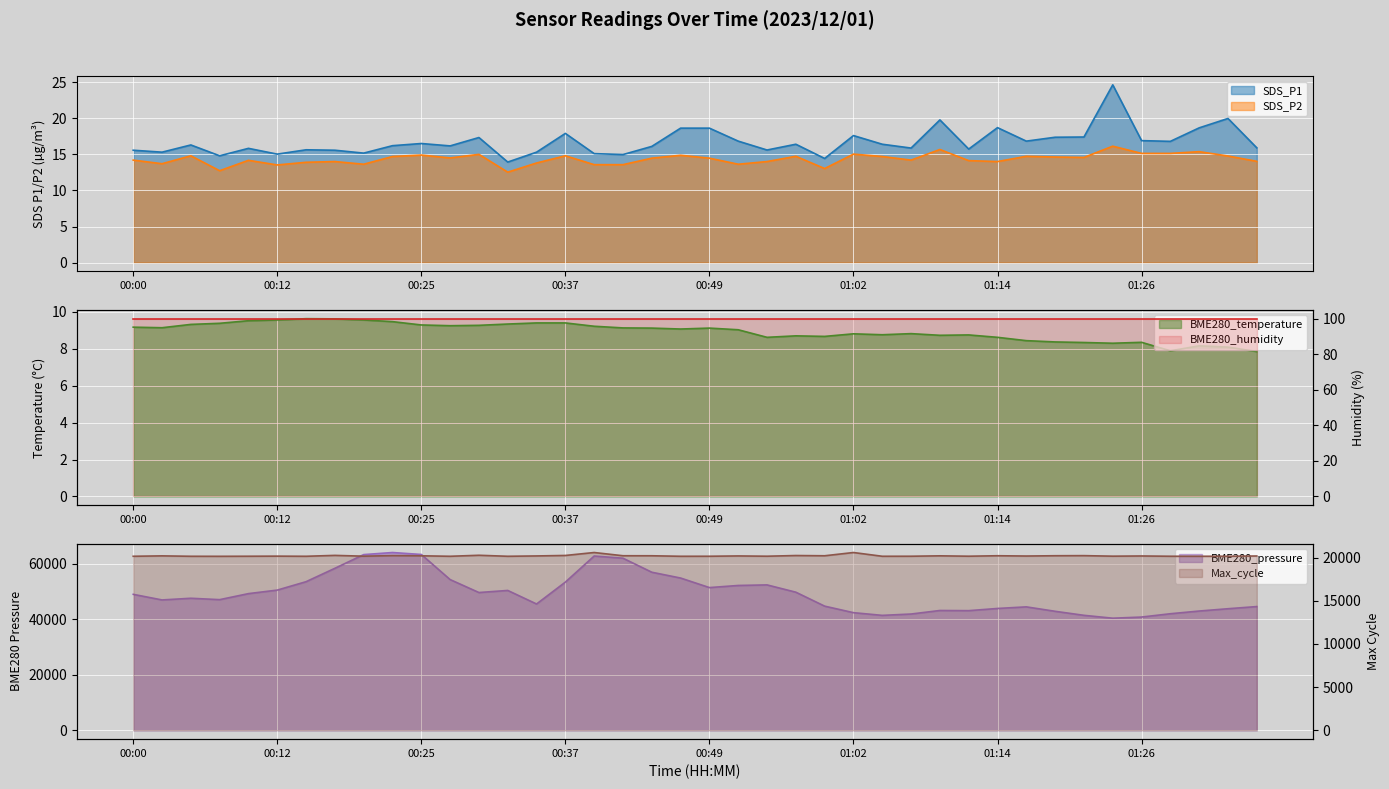

Where is Max_cycle nearest to the value 20373?

00:30